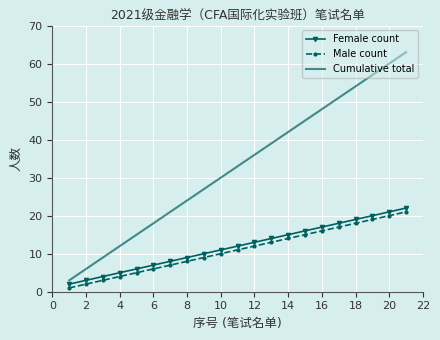

What is the average value of the Cumulative total series?

33